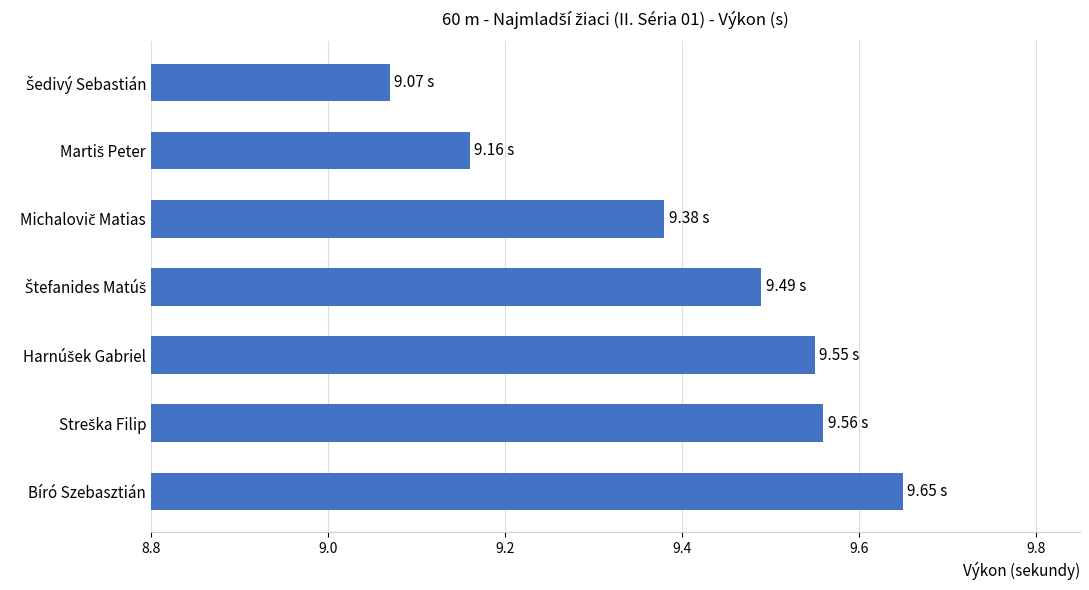

Which category has the highest value across all series?

Bíró Szebasztián